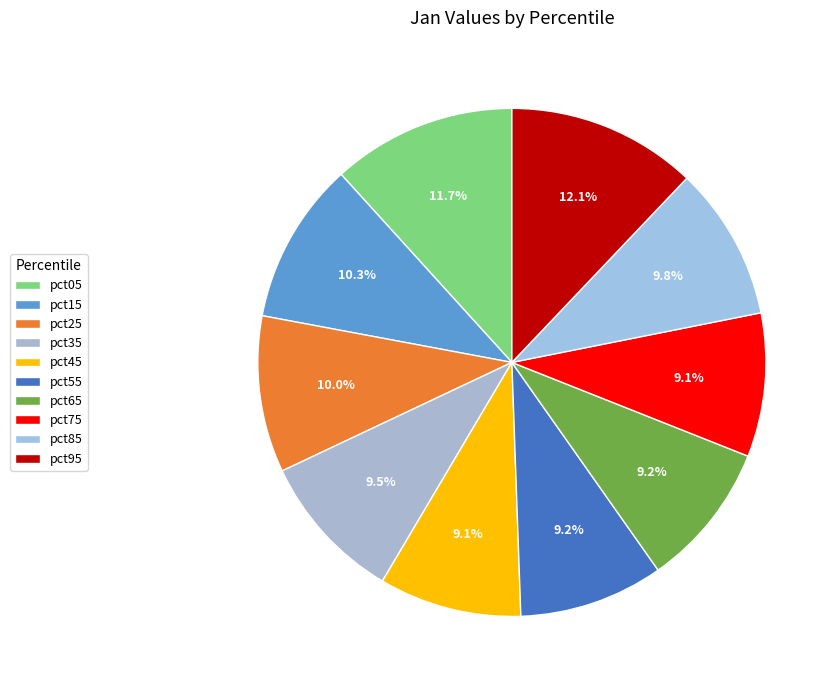

How many segments does this pie chart have?

10